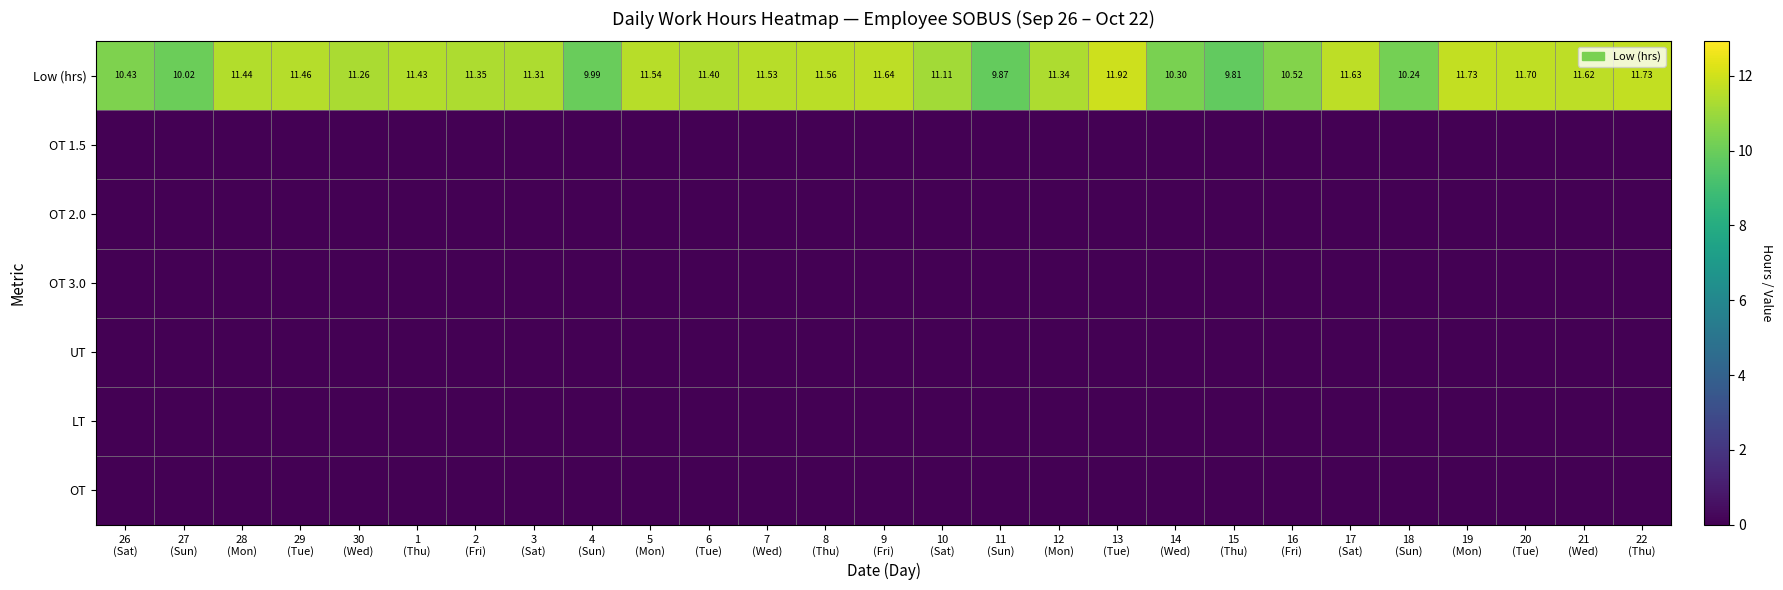

What is the maximum value shown in the chart?

11.9